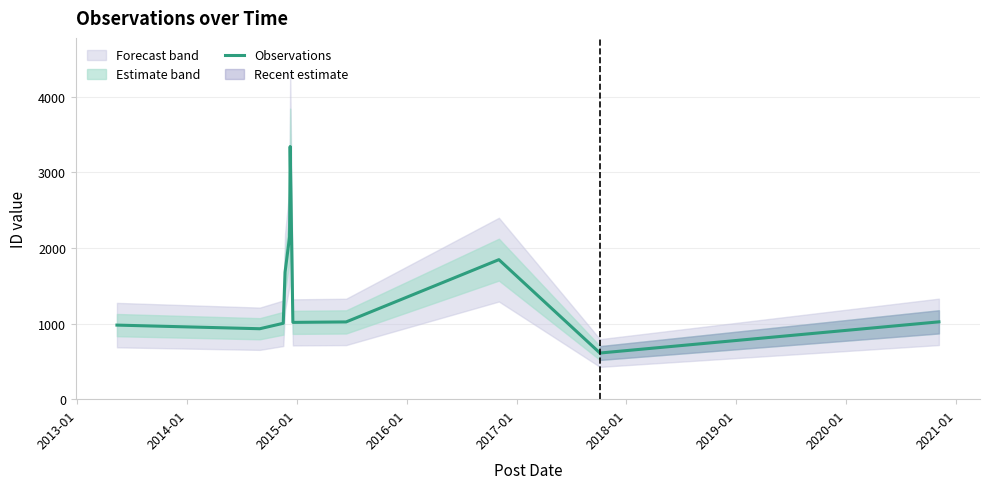

How many lines are shown in the chart?

1